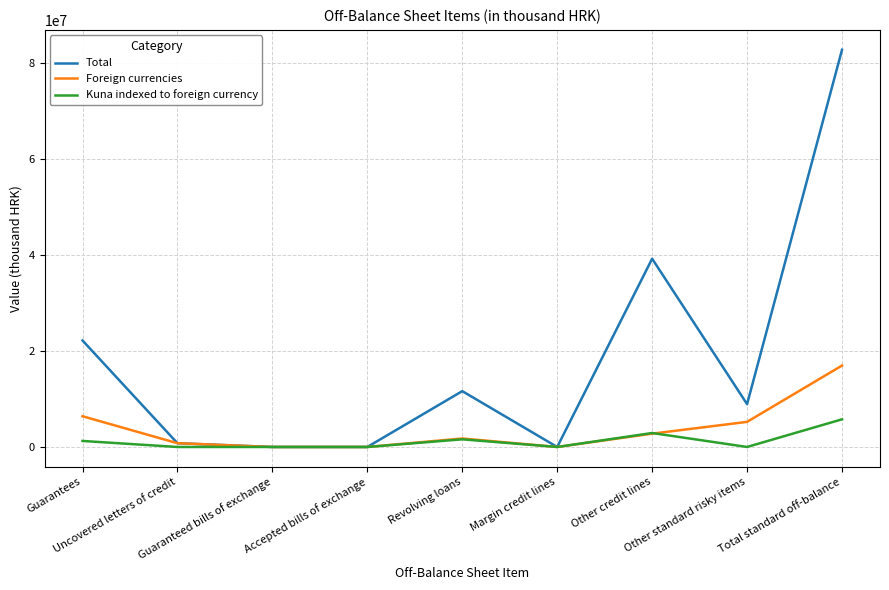

How many lines are shown in the chart?

3